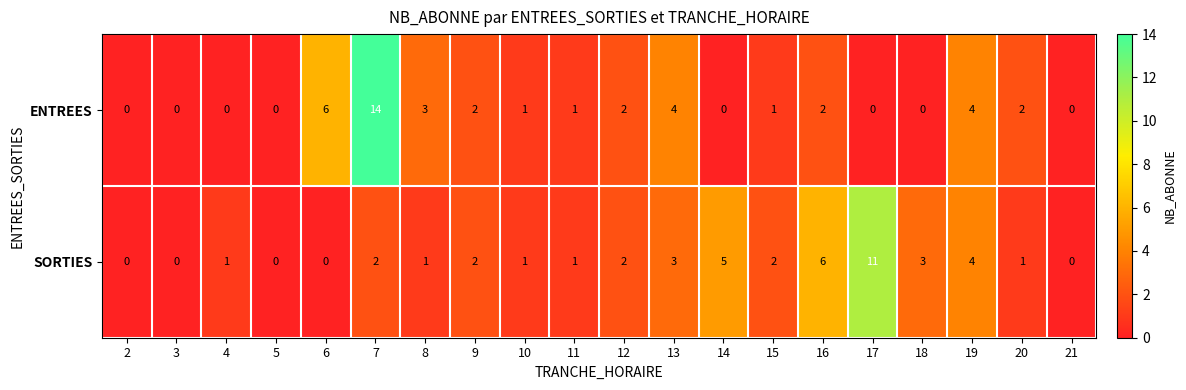

Where is ENTREES nearest to the value 7?

6